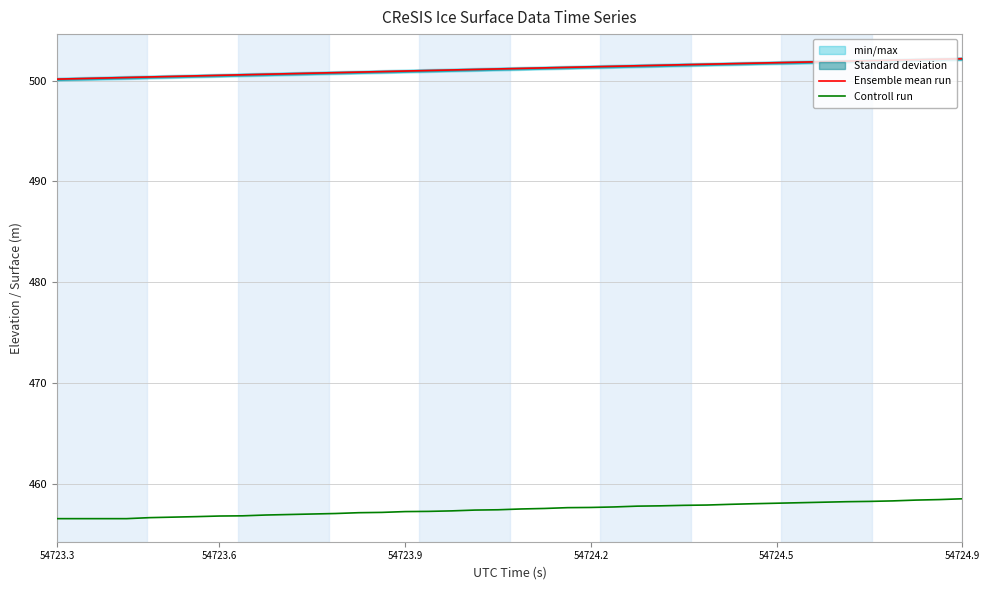

How many values in the Controll run series exceed 457?

29